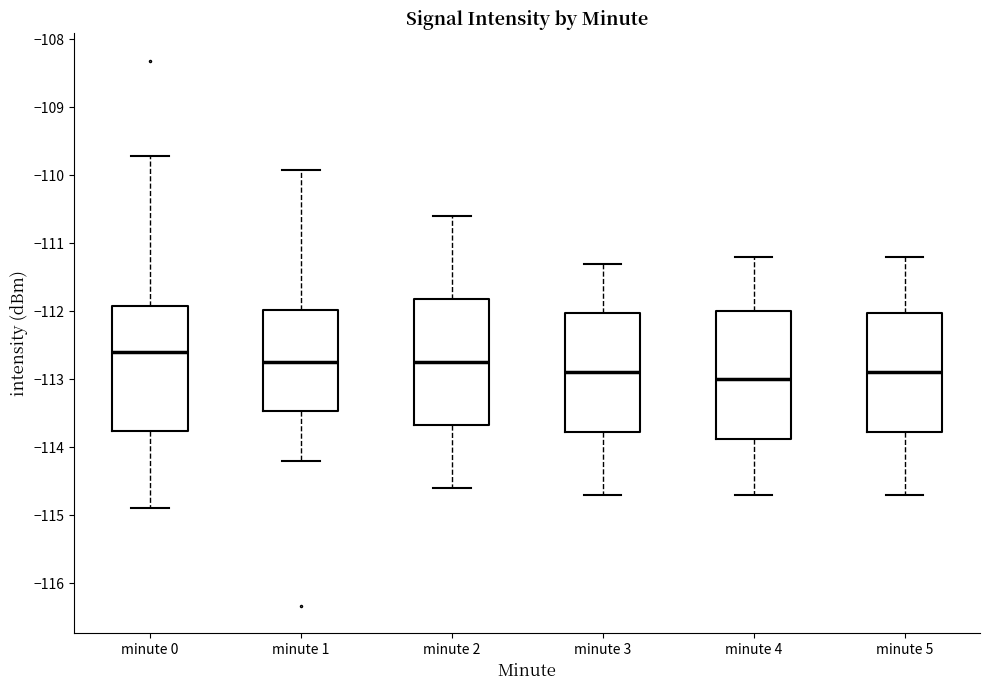

Which box's median line is the highest?

minute 0